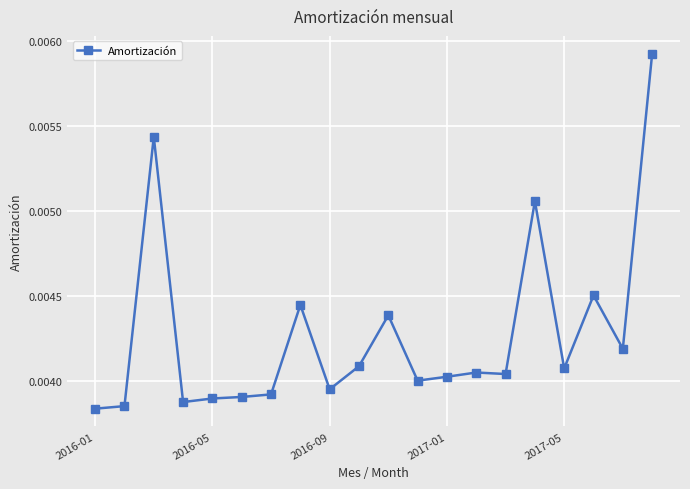

Count the values in the range 0 to 1.

20